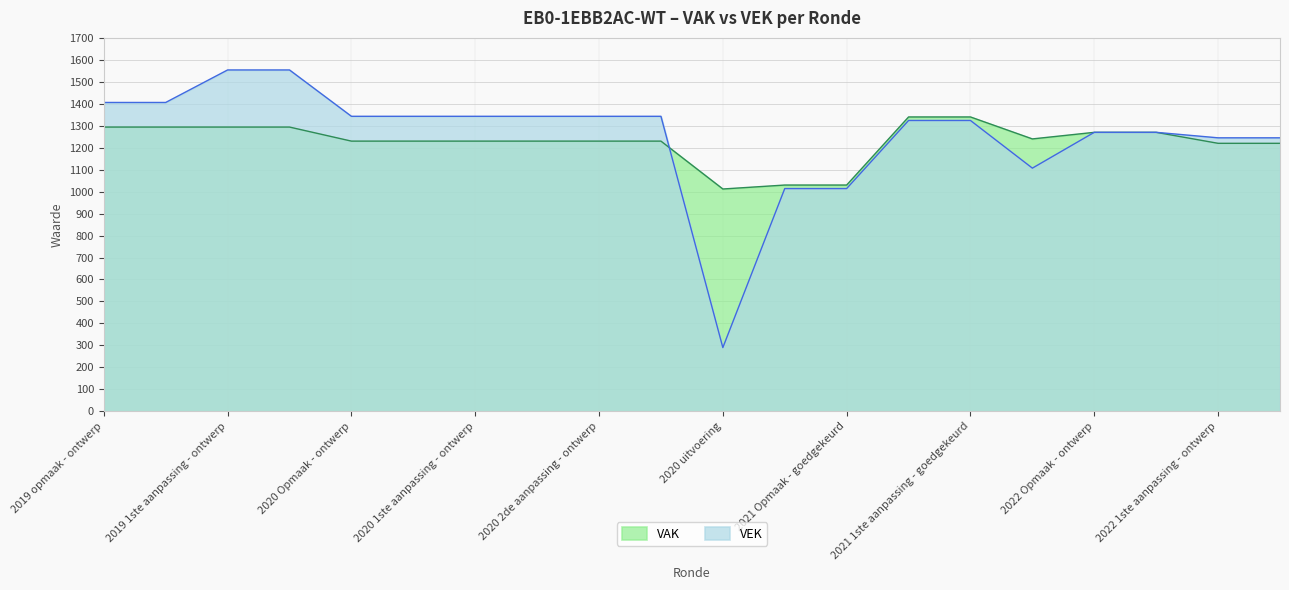

Reading left to right, what are all the values shown in this chart?

VAK: 2019 opmaak - ontwerp=1294	2019 opmaak - goedgekeurd=1294	2019 1ste aanpassing - ontwerp=1294	2019 1ste aanpassing - goedgekeurd=1294	2020 Opmaak - ontwerp=1230	2020 Opmaak - goedgekeurd=1230	2020 1ste aanpassing - ontwerp=1230	2020 1ste aanpassing - goedgekeurd=1230	2020 2de aanpassing - ontwerp=1230	2020 2de aanpassing - goedgekeurd=1230	2020 uitvoering=1012	2021 Opmaak - ontwerp=1030	2021 Opmaak - goedgekeurd=1030	2021 1ste aanpassing - ontwerp=1340	2021 1ste aanpassing - goedgekeurd=1340	2021 uitvoering=1240	2022 Opmaak - ontwerp=1270	2022 Opmaak - goedgekeurd=1270	2022 1ste aanpassing - ontwerp=1220	2022 1ste aanpassing - goedgekeurd=1220
VEK: 2019 opmaak - ontwerp=1406	2019 opmaak - goedgekeurd=1406	2019 1ste aanpassing - ontwerp=1554	2019 1ste aanpassing - goedgekeurd=1554	2020 Opmaak - ontwerp=1343	2020 Opmaak - goedgekeurd=1343	2020 1ste aanpassing - ontwerp=1343	2020 1ste aanpassing - goedgekeurd=1343	2020 2de aanpassing - ontwerp=1343	2020 2de aanpassing - goedgekeurd=1343	2020 uitvoering=290	2021 Opmaak - ontwerp=1014	2021 Opmaak - goedgekeurd=1014	2021 1ste aanpassing - ontwerp=1324	2021 1ste aanpassing - goedgekeurd=1324	2021 uitvoering=1107	2022 Opmaak - ontwerp=1270	2022 Opmaak - goedgekeurd=1270	2022 1ste aanpassing - ontwerp=1245	2022 1ste aanpassing - goedgekeurd=1245